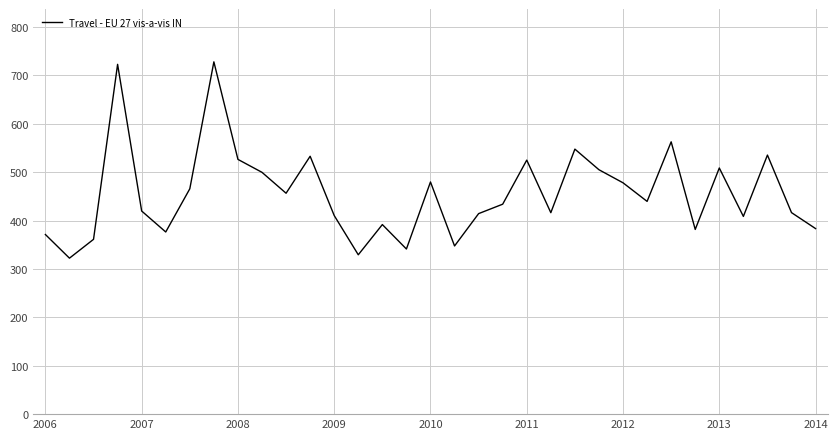

What is the greatest value displayed?

728.0